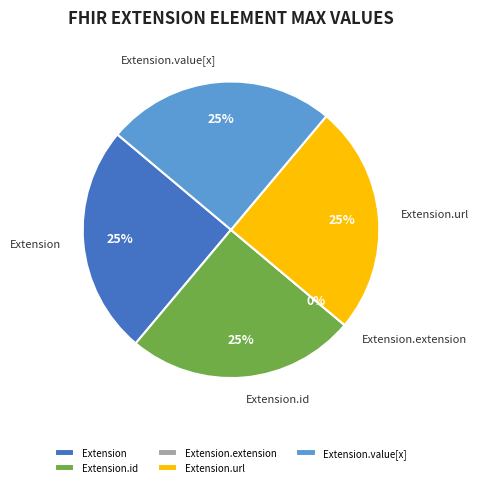

To the nearest percent, what portion does Extension represent?

25%